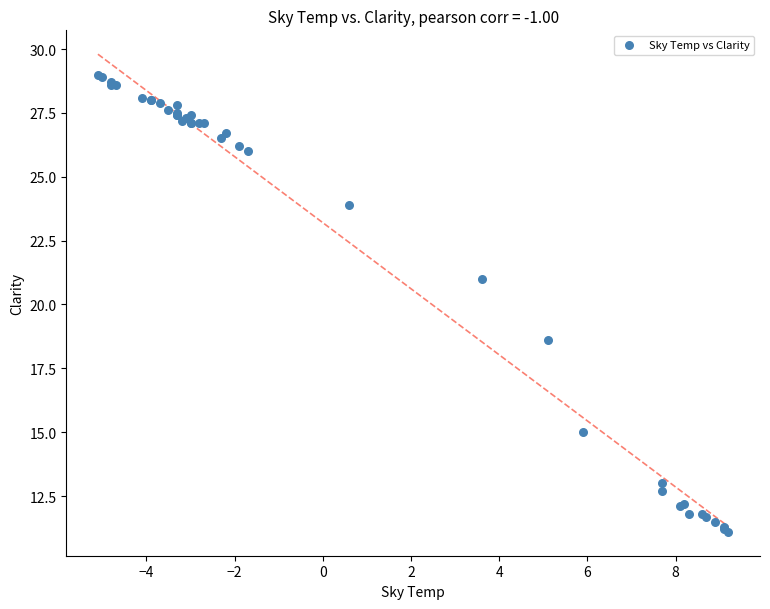

What Y value in the scatter plot is closest to 20?

21.0